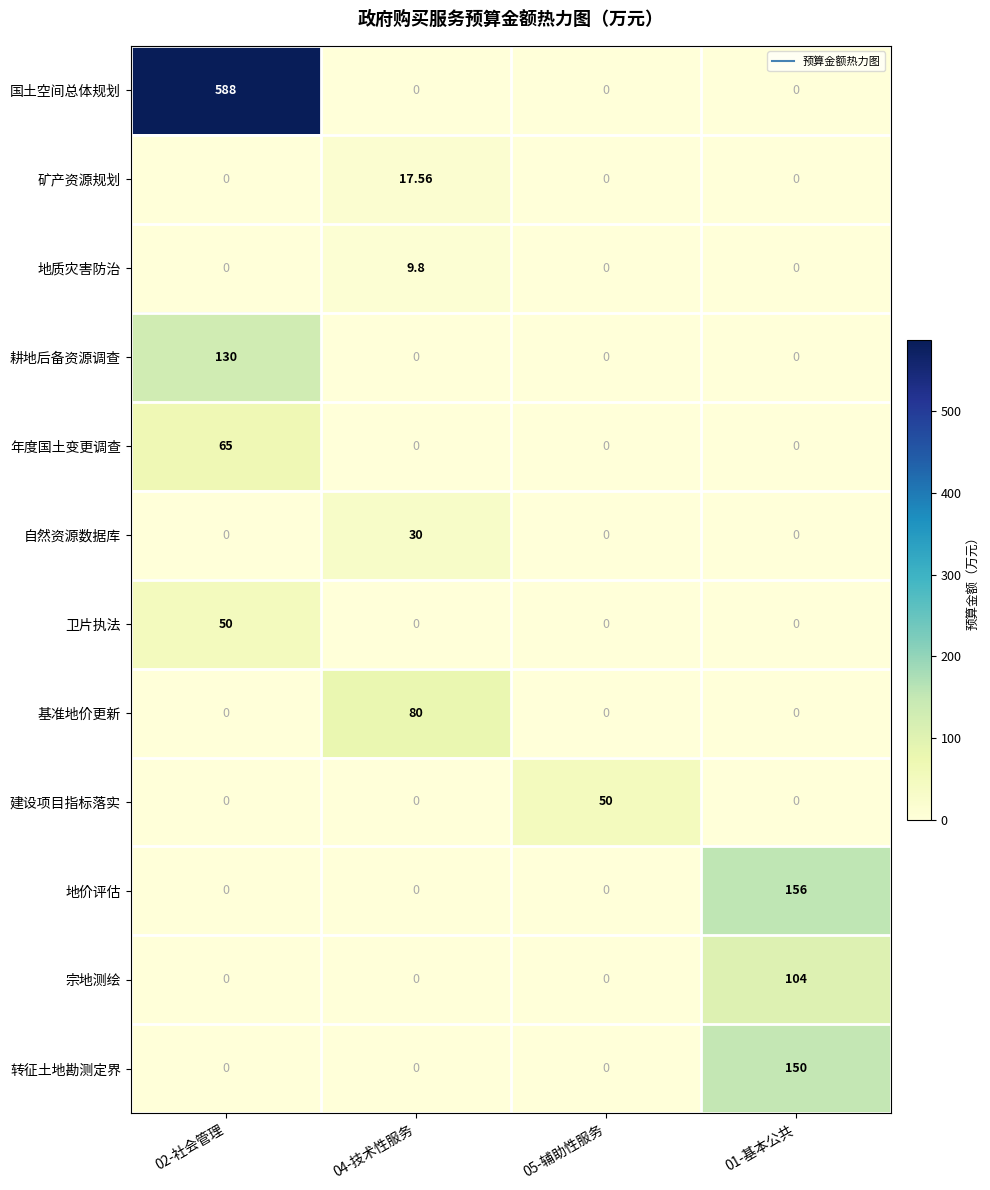

Which series has the widest spread of values?

国土空间总体规划